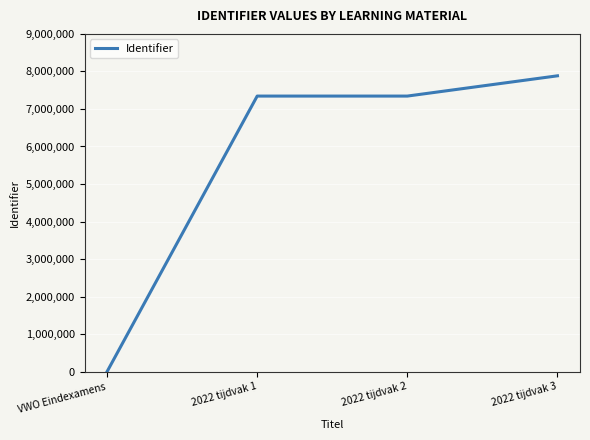

Which label corresponds to the largest value in the chart?

2022 tijdvak 3